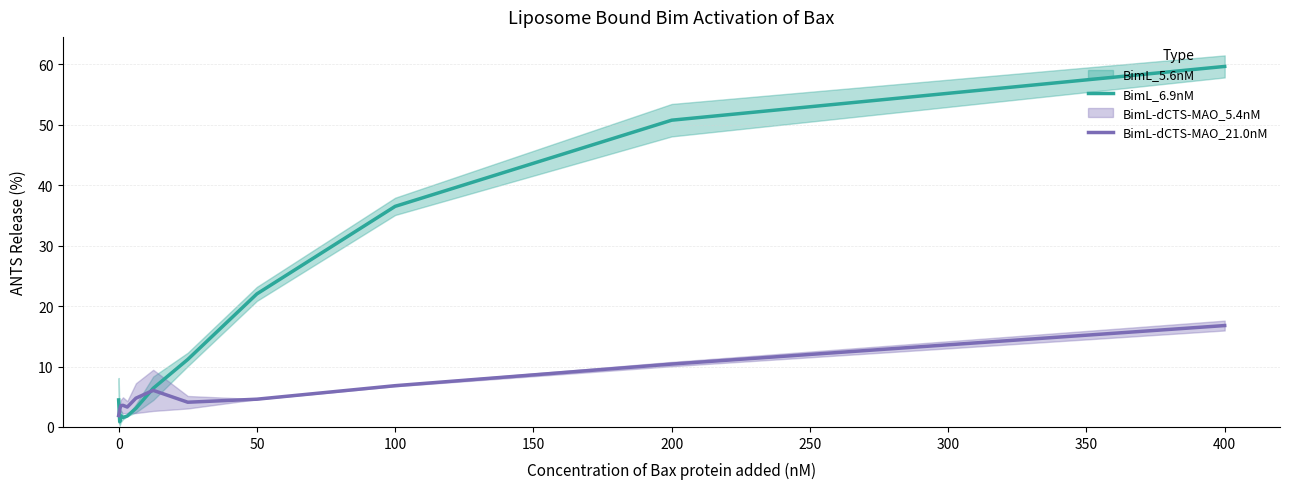

What is the approximate value of BimL_6.9nM at 0?

4.5